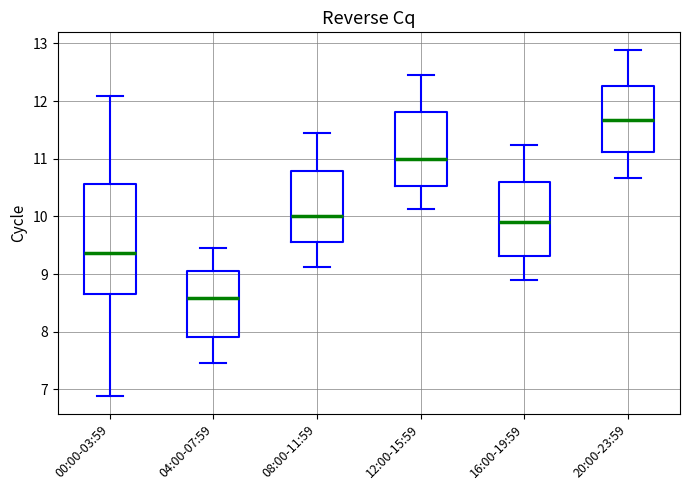

Which box's median line is the lowest?

04:00-07:59